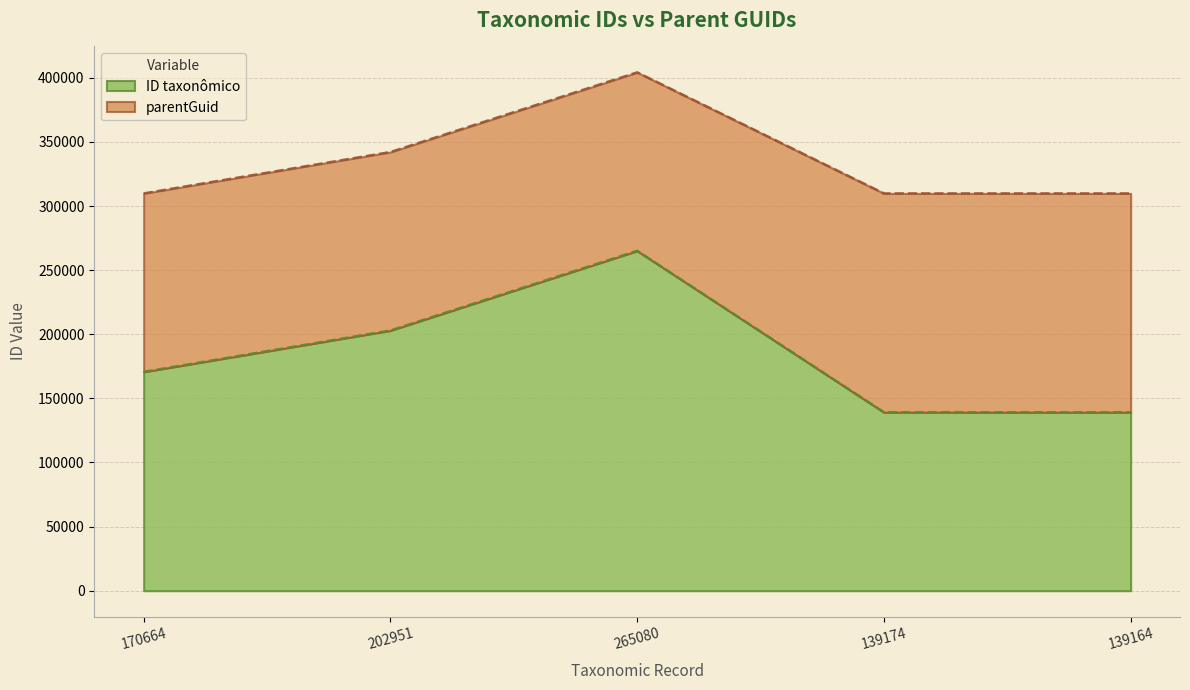

What is the greatest value displayed?

265080